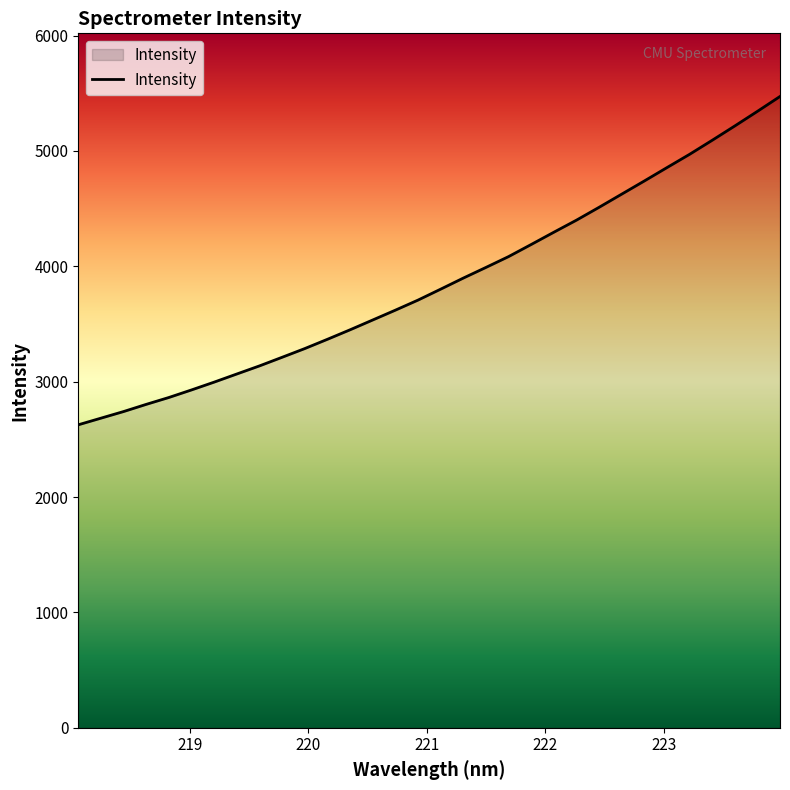

What is the minimum value shown in the chart?

2626.4